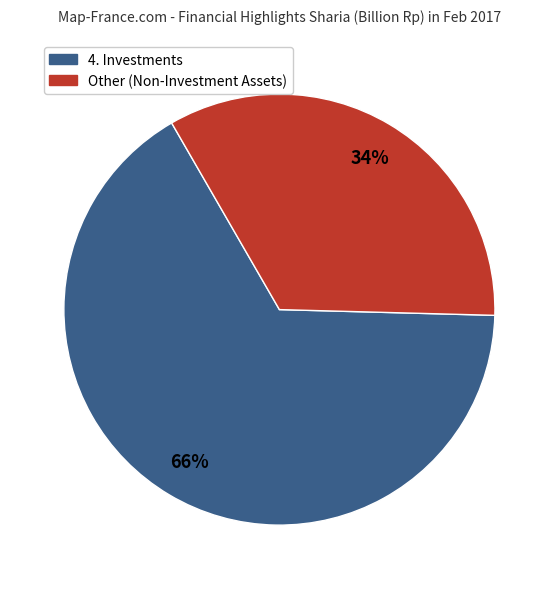

To the nearest percent, what is the average slice percentage?

50%